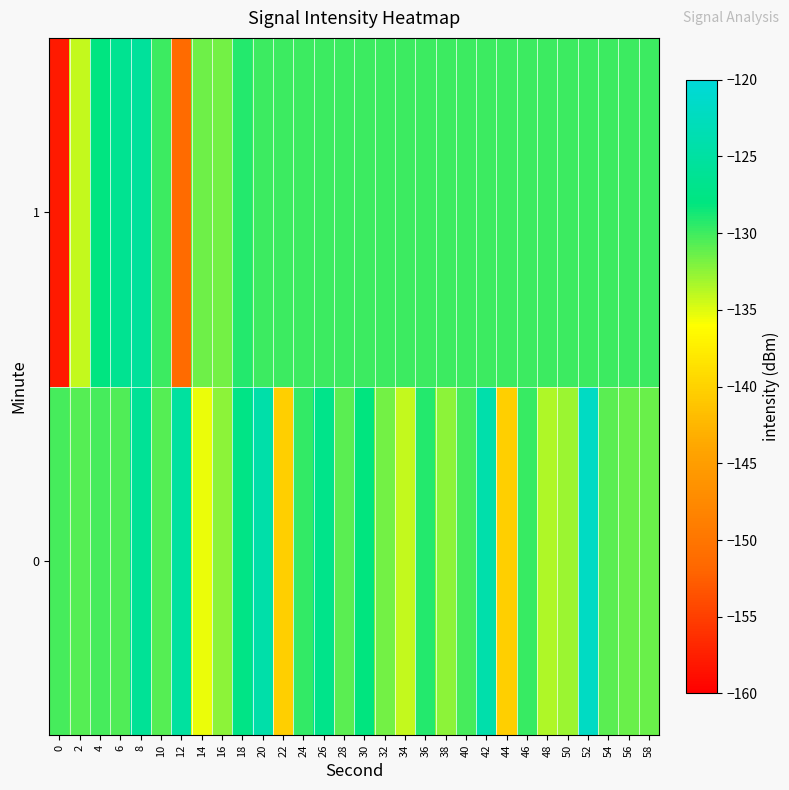

Reading left to right, list all the values displayed in this chart.

0: 0=-130.2	2=-130.6	4=-130.3	6=-130.5	8=-126.1	10=-130.7	12=-125.3	14=-135.5	16=-132.4	18=-127.4	20=-124.3	22=-140.3	24=-129.7	26=-127.2	28=-130.9	30=-128.0	32=-131.7	34=-134.2	36=-129.1	38=-132.4	40=-130.3	42=-124.1	44=-140.3	46=-129.8	48=-133.5	50=-132.9	52=-122.0	54=-130.8	56=-131.4	58=-131.3
1: 0=-157.9	2=-134.1	4=-127.9	6=-126.4	8=-125.5	10=-130.0	12=-151.4	14=-131.5	16=-131.6	18=-129.2	20=-130.0	22=-130.0	24=-130.0	26=-130.0	28=-130.0	30=-130.0	32=-130.0	34=-130.0	36=-130.0	38=-130.0	40=-130.0	42=-130.0	44=-130.0	46=-130.0	48=-130.0	50=-130.0	52=-130.0	54=-130.0	56=-130.0	58=-130.0